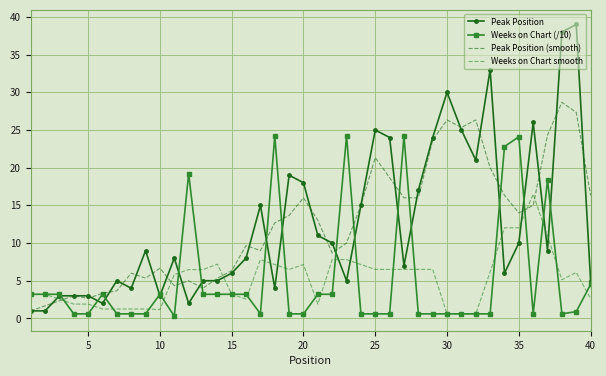

True or false: Weeks on Chart smooth and Peak Position cross at least once.

True